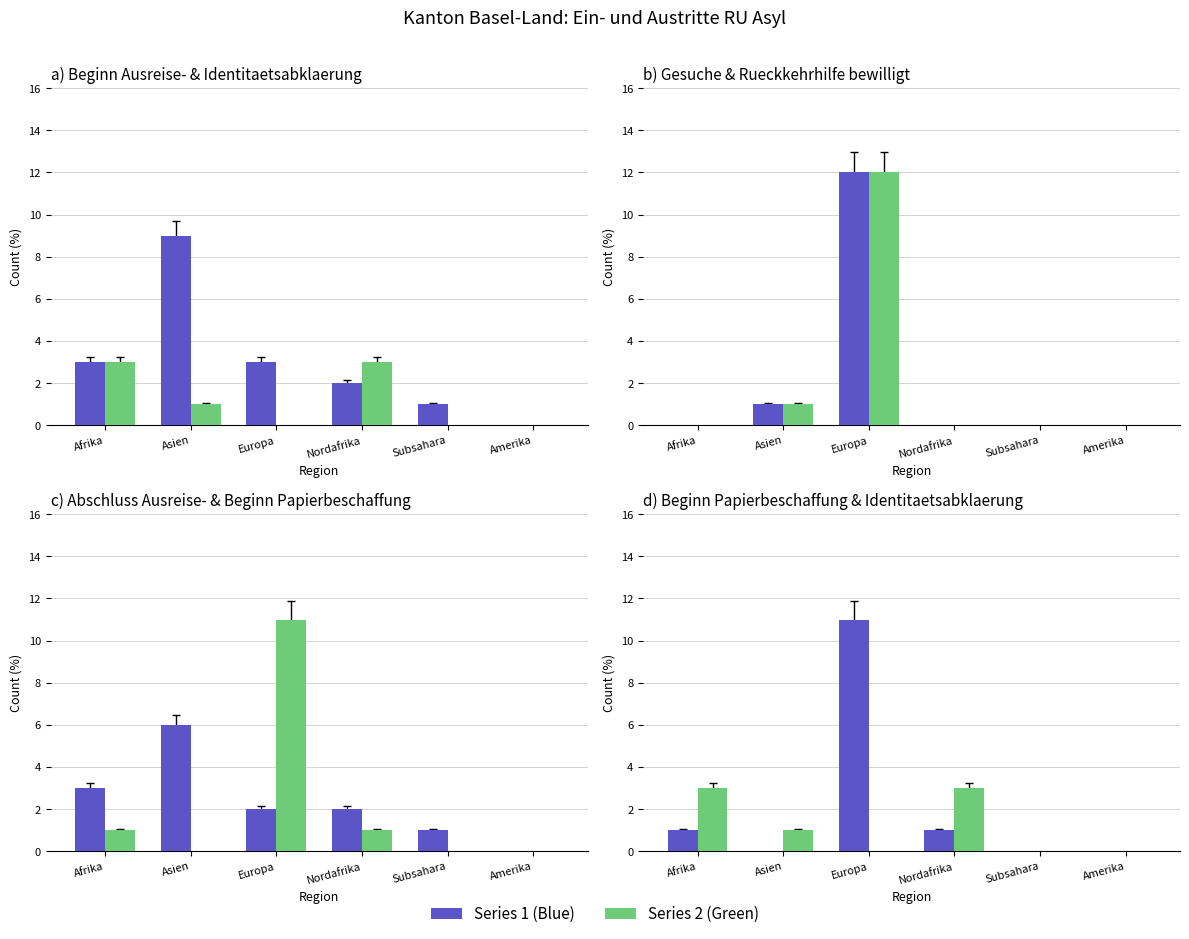

The value of Beginn Papierbeschaffung at Nordafrika is 1. True or false?

True